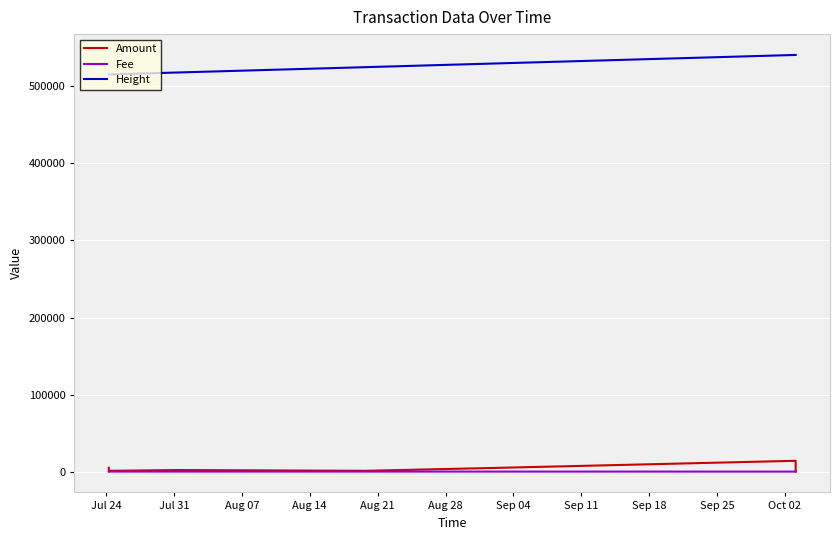

True or false: Height and Amount cross at least once.

False